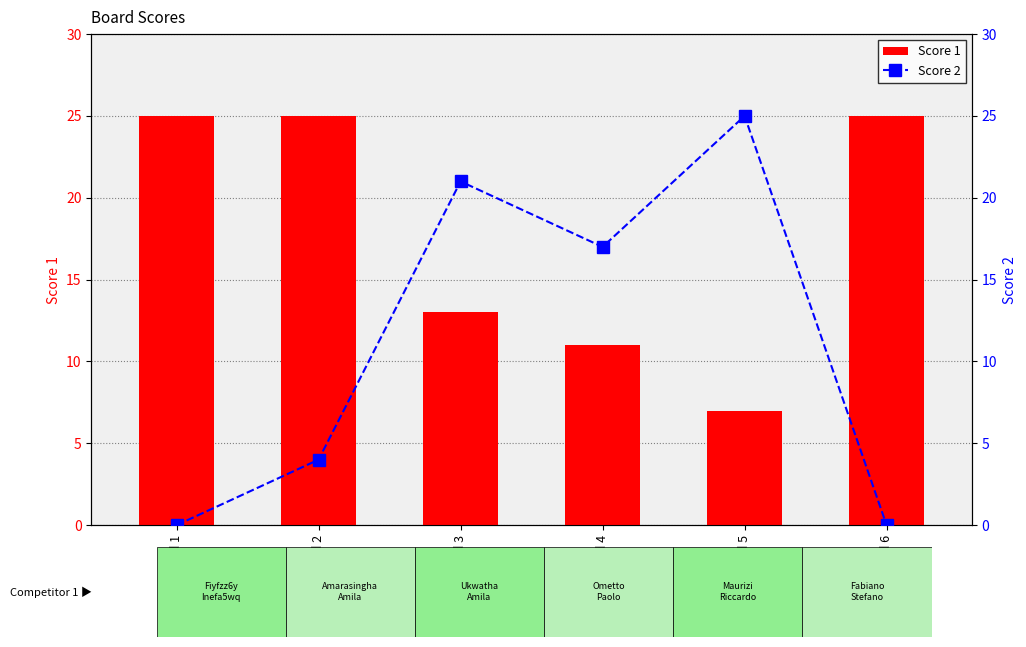

Is it true that Score 2 equals 35 at Board 5?

False